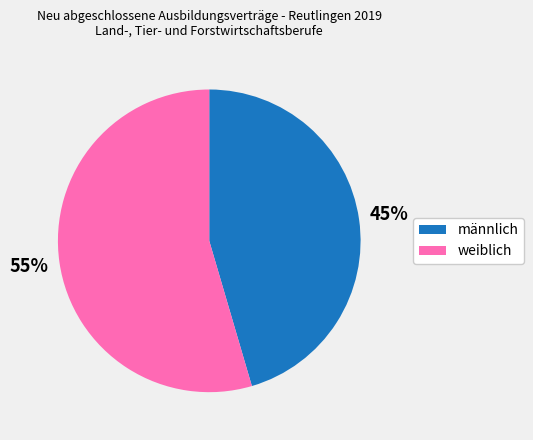

Which slice is the smallest?

männlich